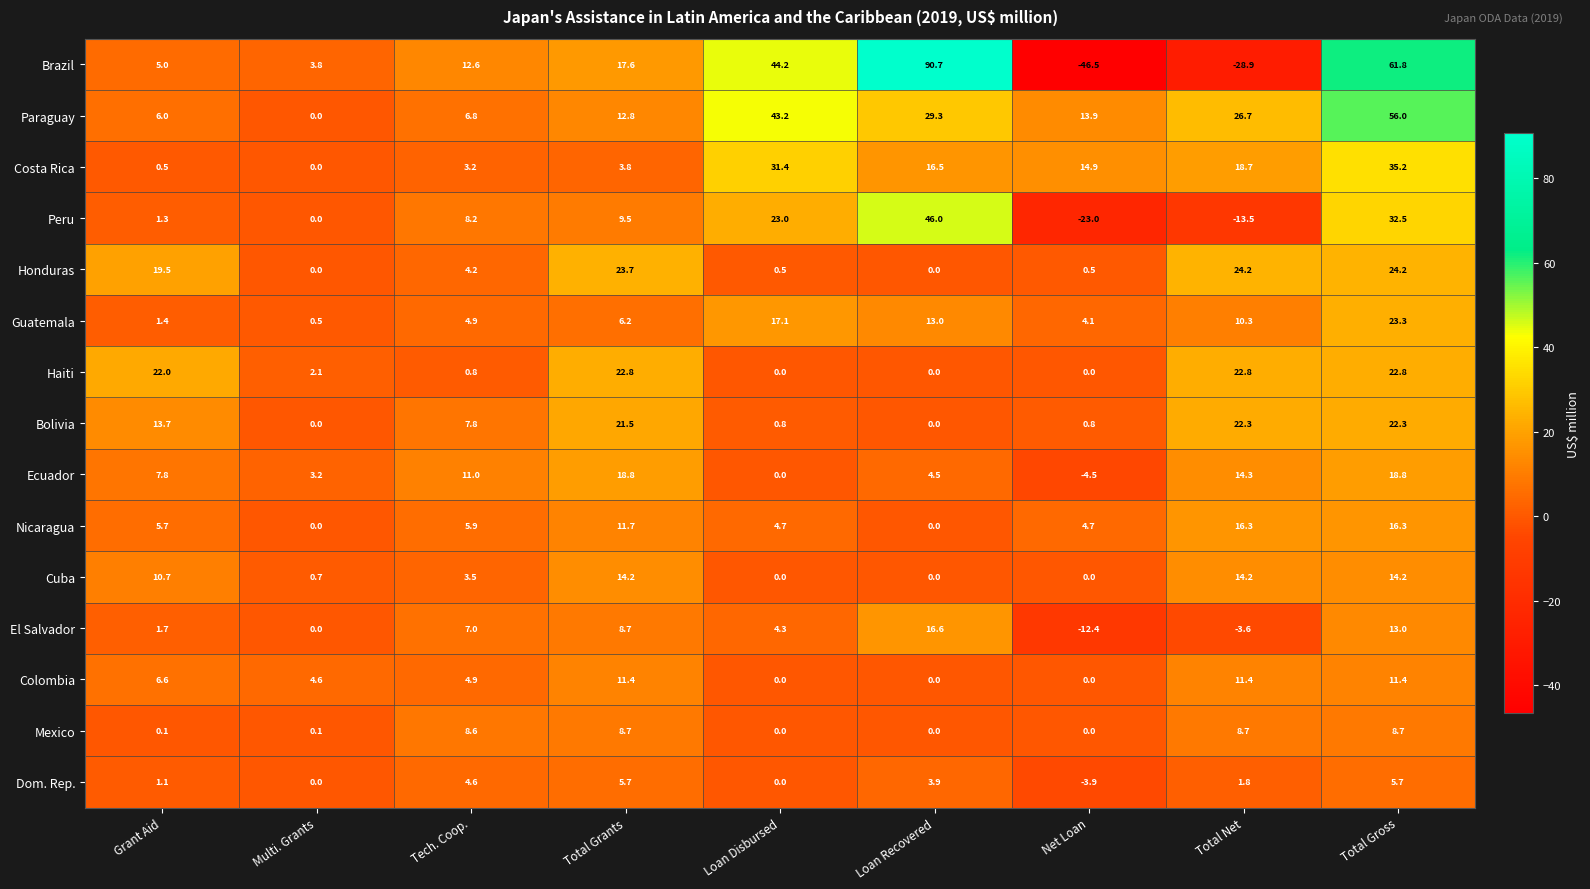

What is the sum of all Brazil values?

160.3